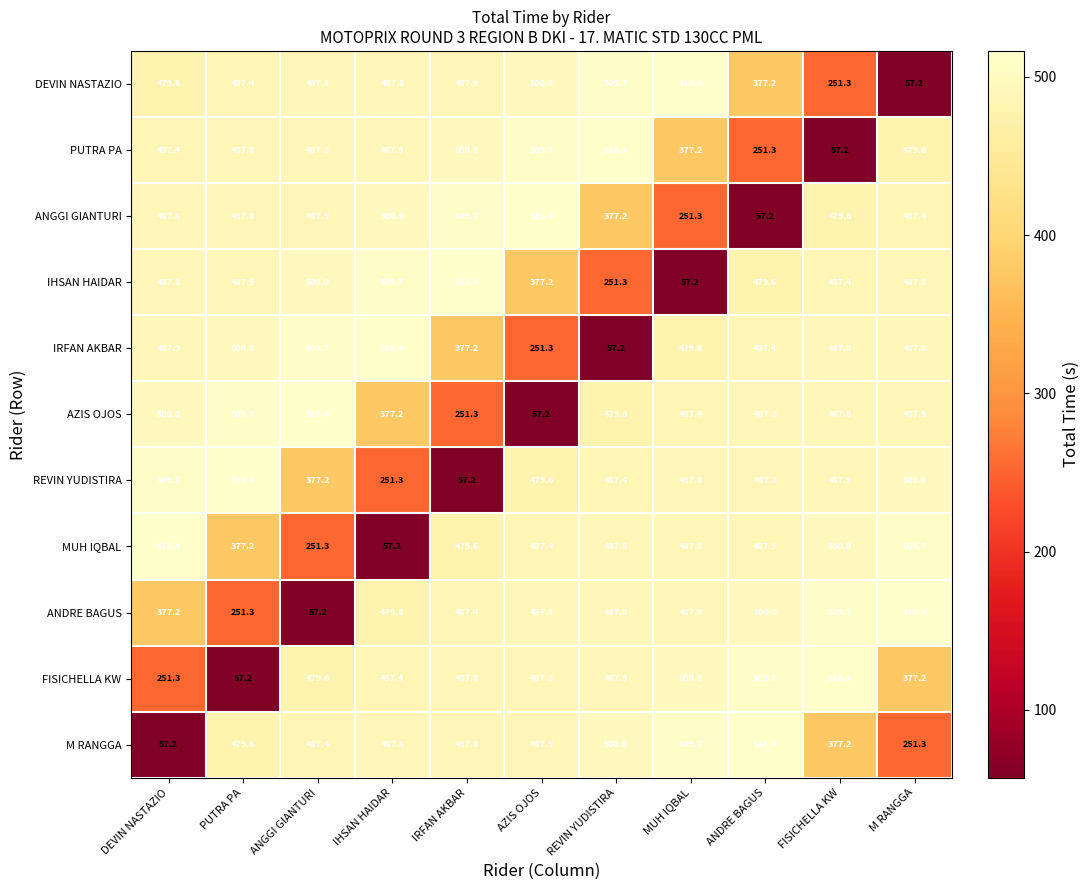

At which label does IHSAN HAIDAR first exceed 487?

DEVIN NASTAZIO